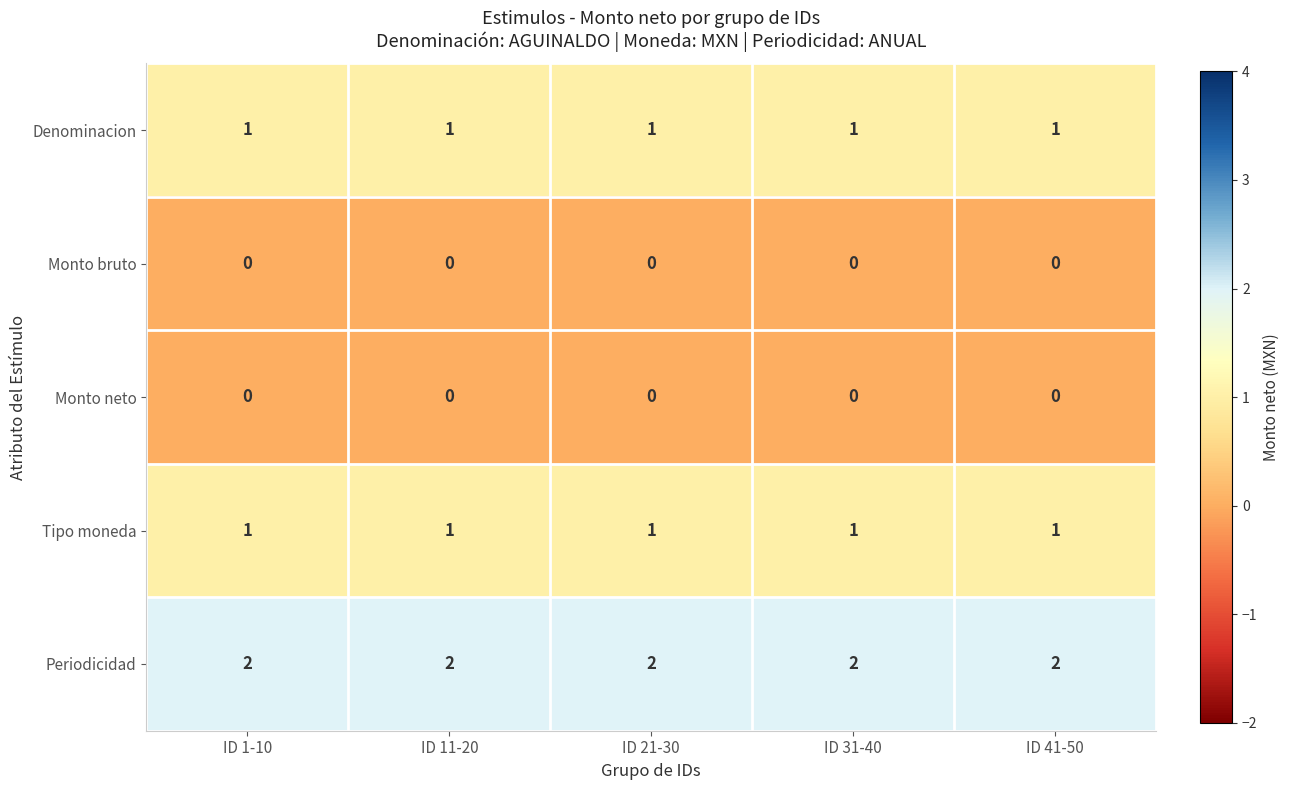

Which series has the largest total across all categories?

Periodicidad